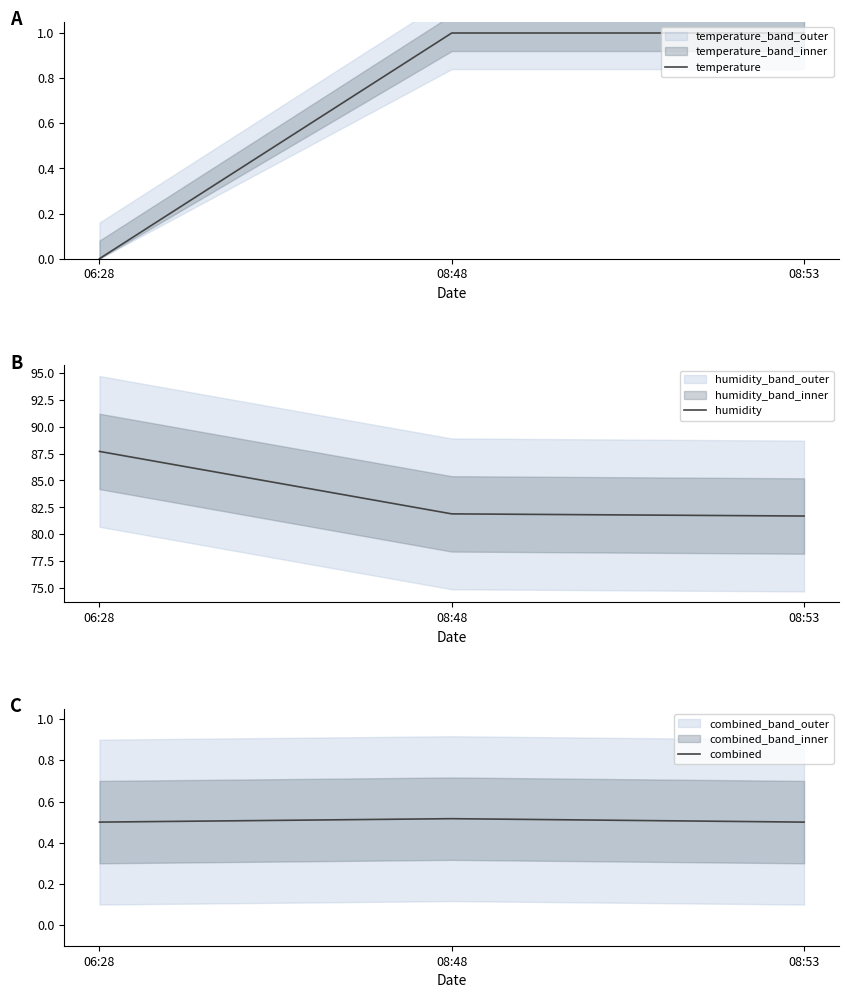

Reading right to left, transcribe all the data shown in this chart.

temperature: 1.0	1.0	0.0
humidity: 81.7	81.9	87.7
combined: 0.5	0.5	0.5